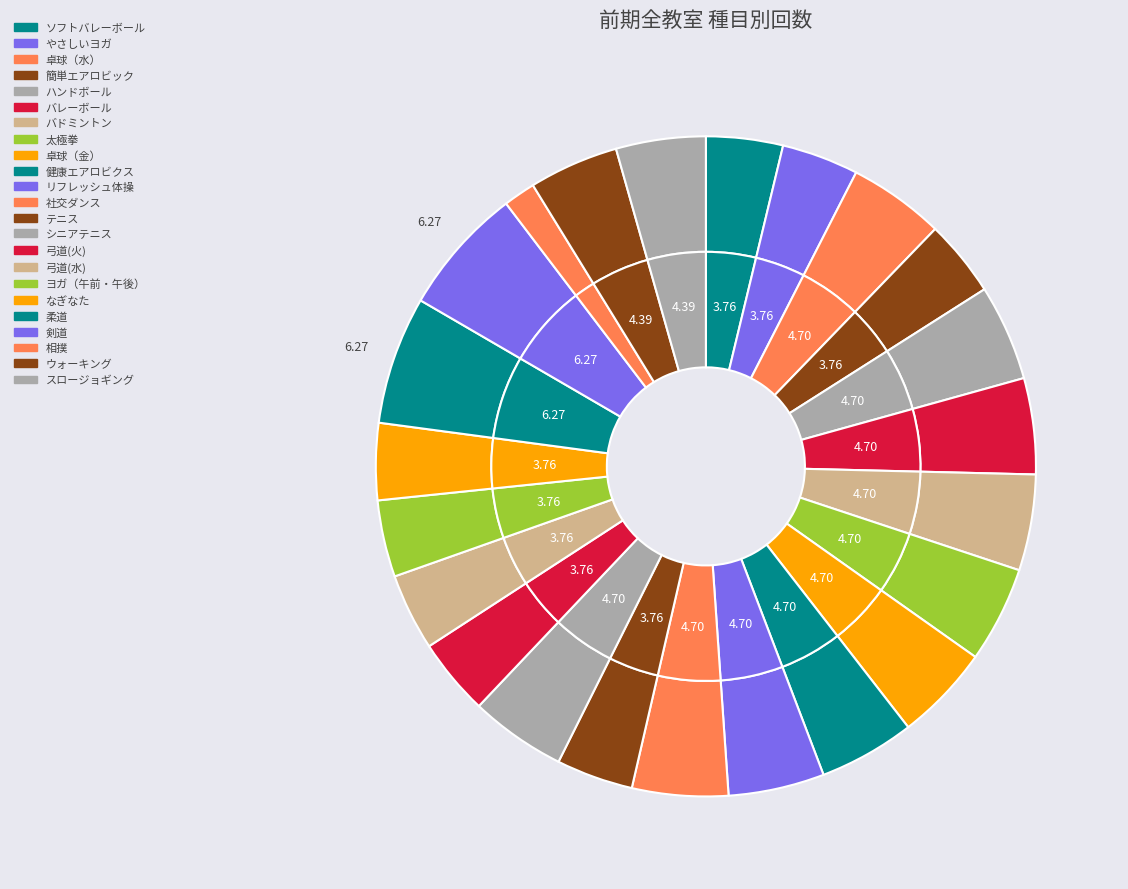

What is the ratio of the value at テニス to the value at 卓球（金）?

0.8